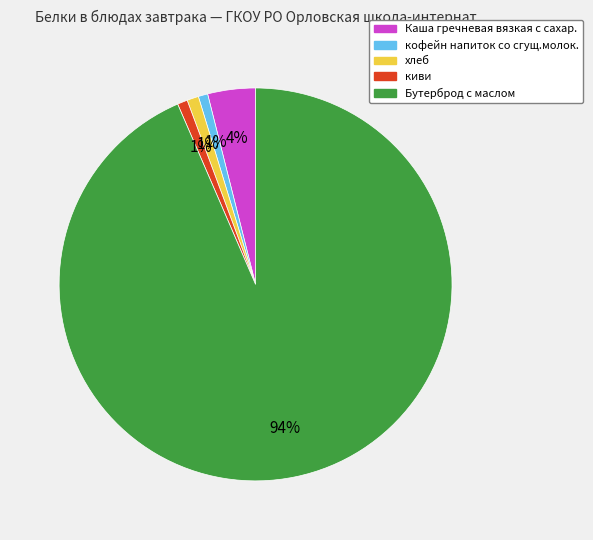

Combined, do киви and Каша гречневая вязкая с сахар. account for over 50%?

No